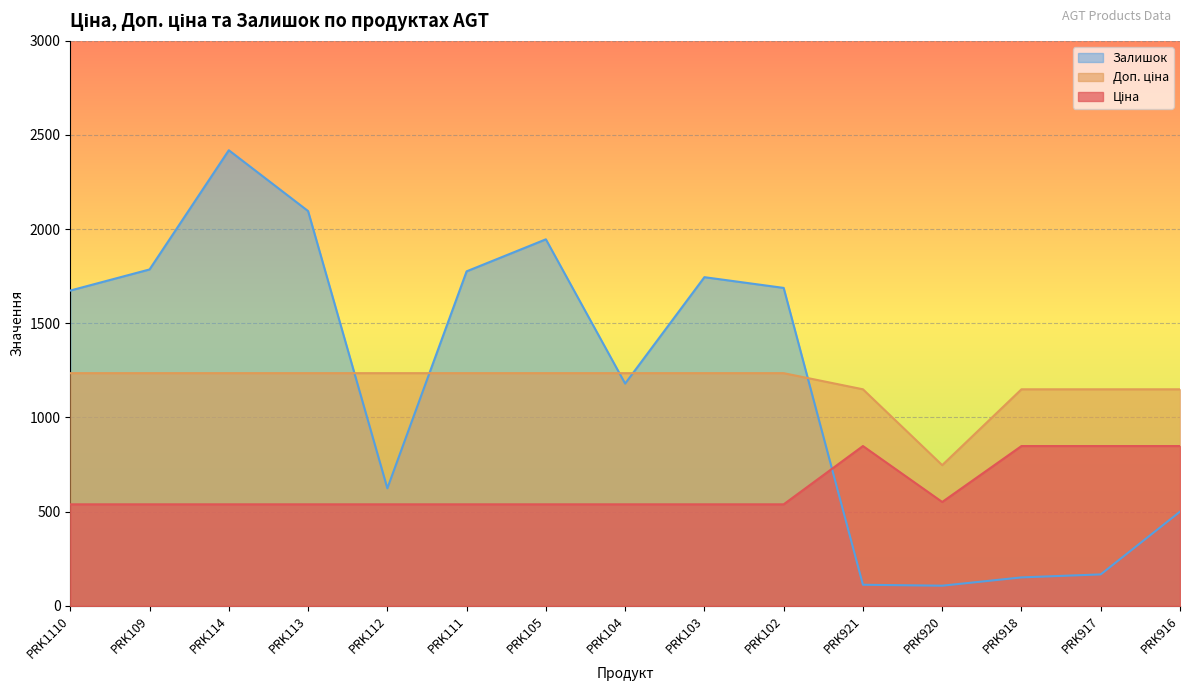

How many distinct data groups are displayed?

3